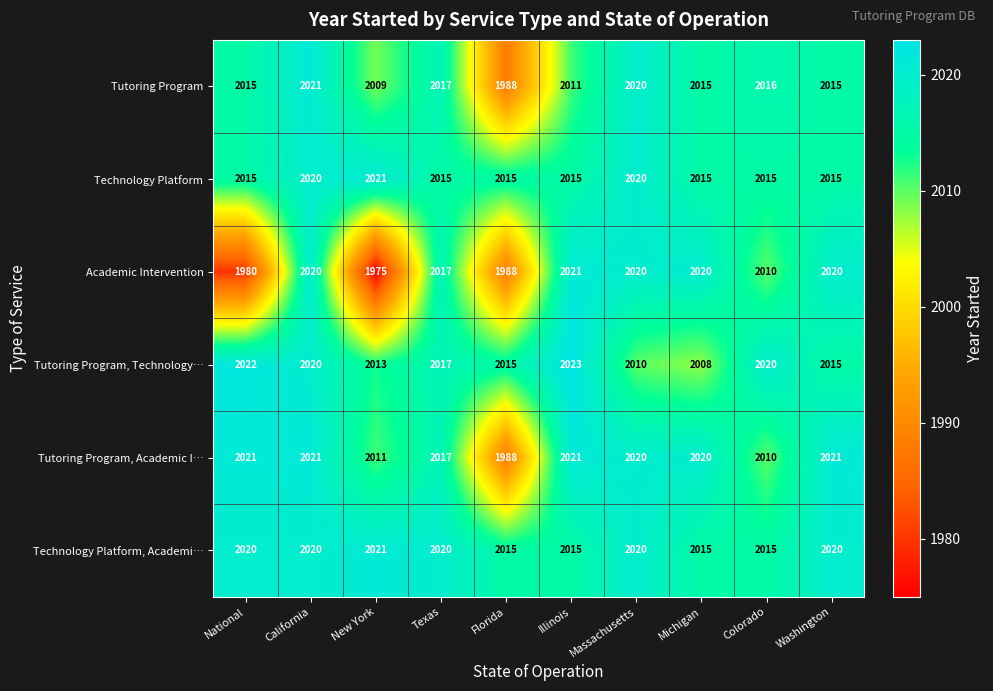

What is the greatest value displayed?

2023